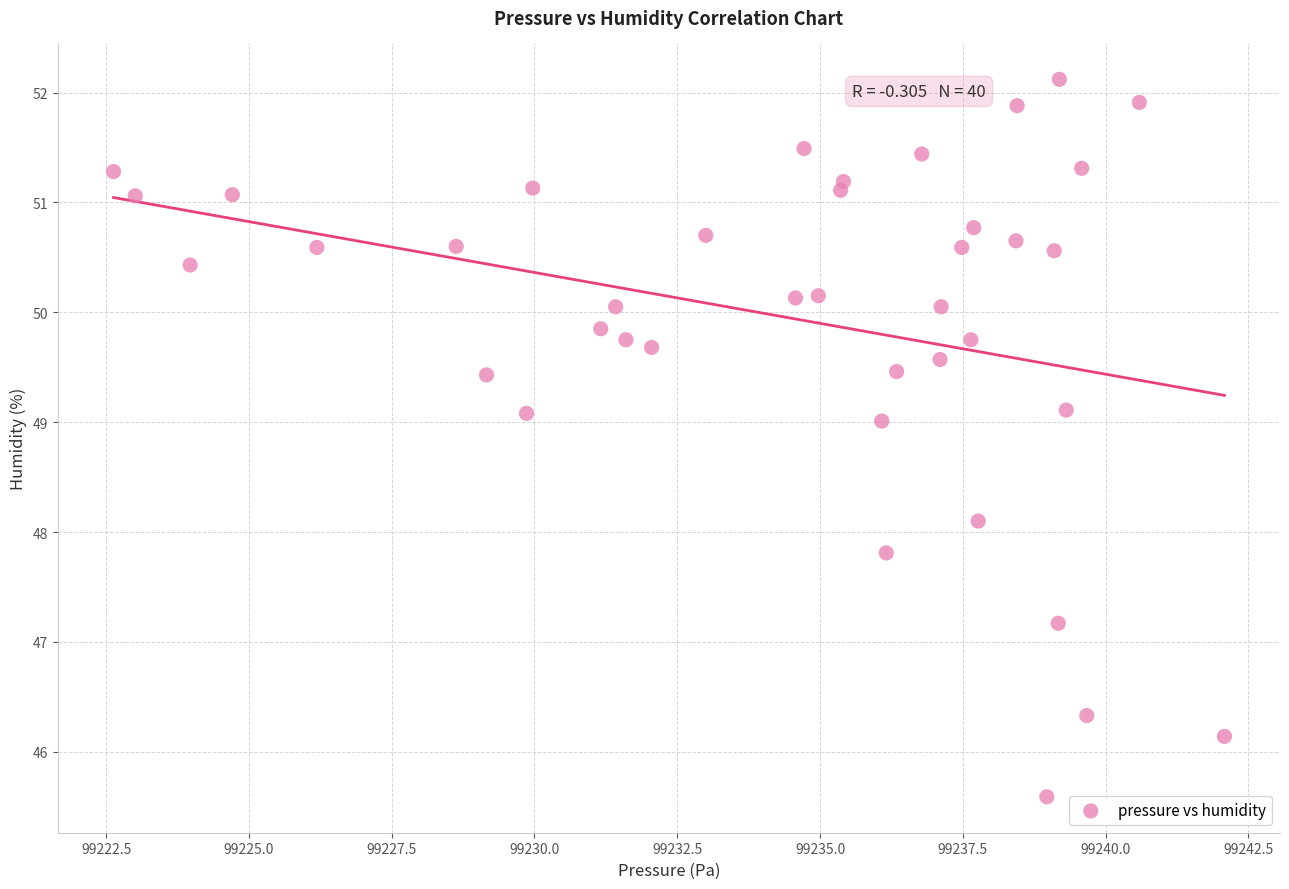

What Y value in the scatter plot is closest to 48?

48.1